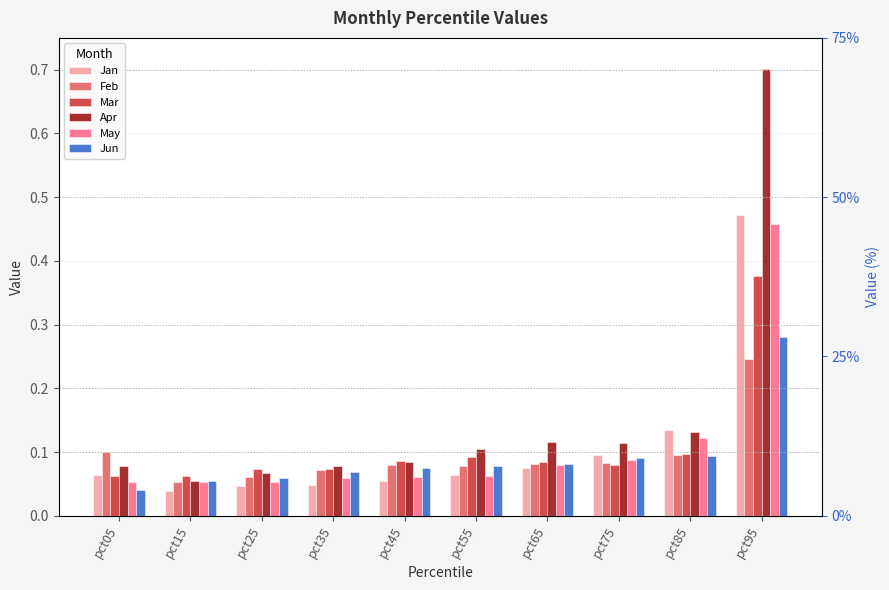

What is the value of the Apr bar at the 4th from the left?

0.1